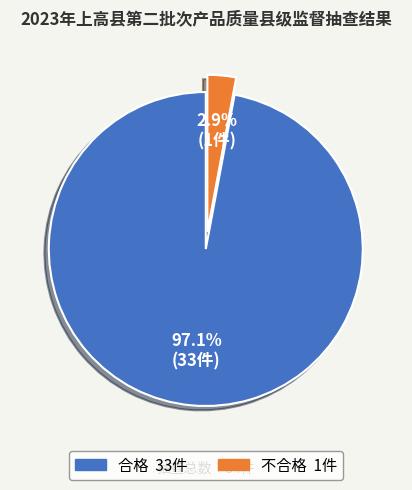

What percentage is the 不合格 slice, to the nearest percent?

3%